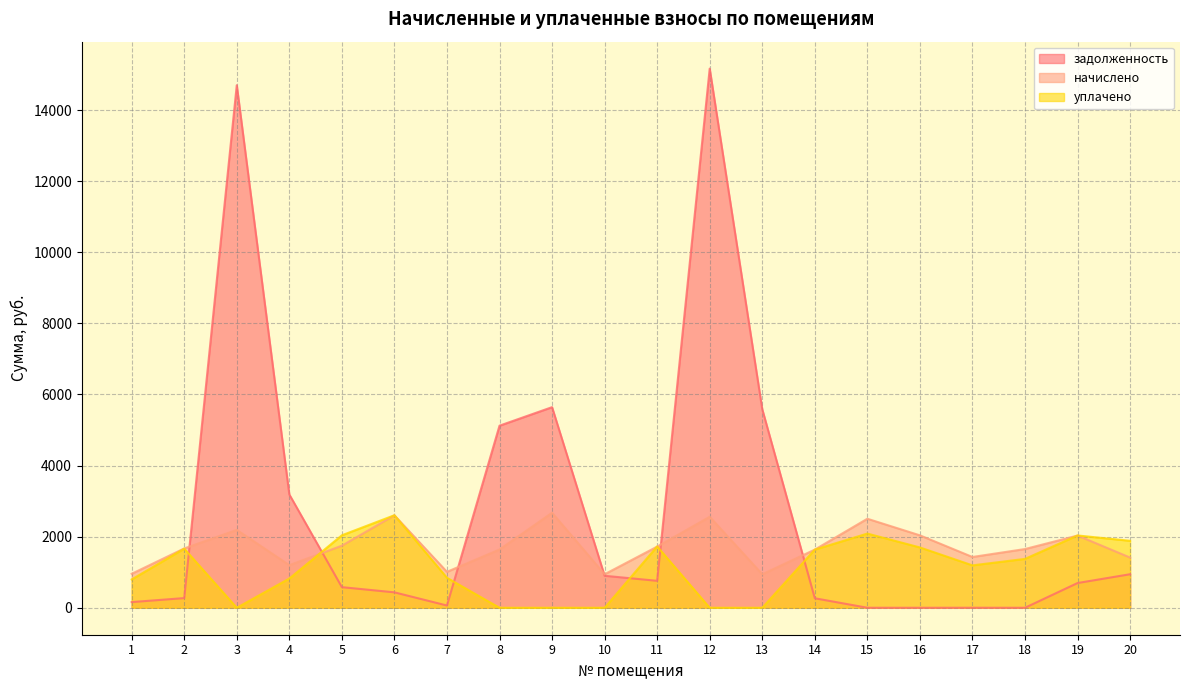

Reading left to right, what are all the values shown in this chart?

задолженность: 1=159.6	2=272.3	3=14701.4	4=3188.0	5=580.0	6=433.9	7=63.4	8=5122.6	9=5644.0	10=900.2	11=758.1	12=15168.0	13=5587.2	14=267.3	15=0.4	16=0.0	17=0.8	18=0.0	19=695.7	20=943.3
начислено: 1=955.8	2=1668.6	3=2190.8	4=1198.8	5=1746.4	6=2601.7	7=1010.9	8=1639.4	9=2673.0	10=942.8	11=1720.4	12=2559.6	13=942.8	14=1636.2	15=2504.5	16=2038.0	17=1428.8	18=1652.4	19=2031.5	20=1412.6
уплачено: 1=797.0	2=1662.9	3=0.0	4=823.0	5=2039.0	6=2603.0	7=843.0	8=0.0	9=0.0	10=0.0	11=1726.0	12=0.0	13=0.0	14=1636.4	15=2087.5	16=1697.5	17=1193.2	18=1375.4	19=2034.0	20=1884.0